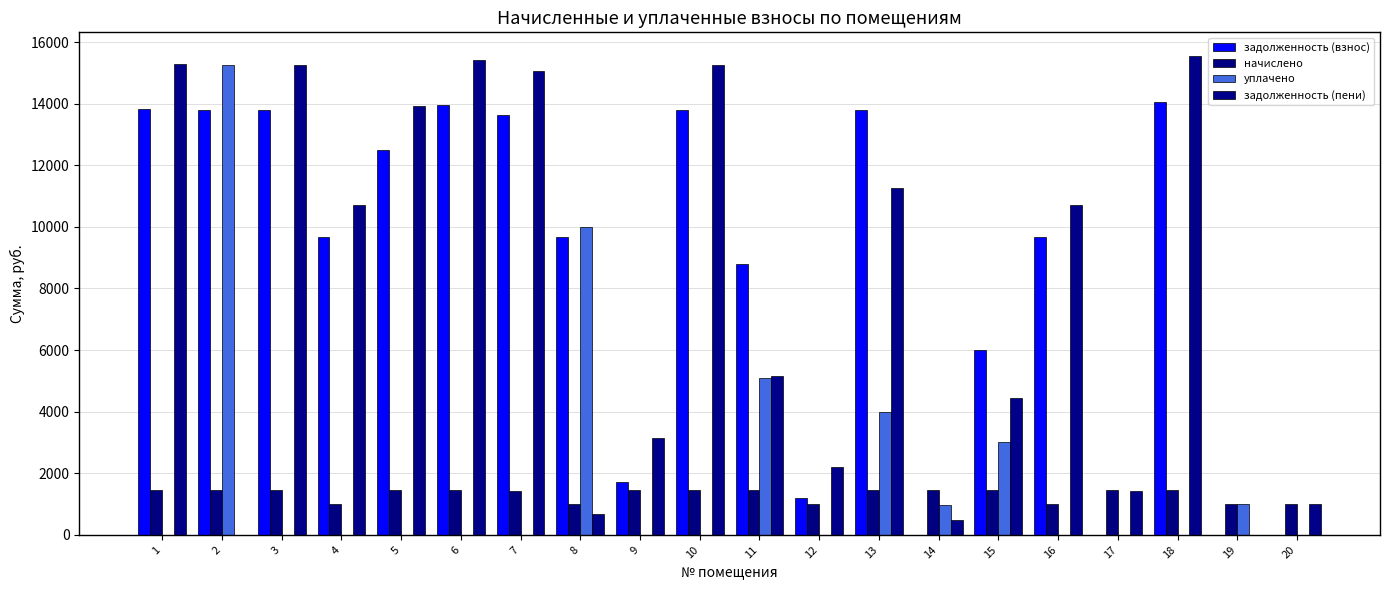

Reading left to right, extract all data points from this chart.

задолженность (взнос): 13838.2	13805.8	13805.8	9680.3	12484.9	13968.1	13643.3	9665.4	1701.9	13805.8	8805.8	1193.3	13805.8	1.7	5996.2	9680.3	0.0	14065.6	0.0	0.0
начислено: 1449.2	1445.9	1445.9	1013.8	1445.9	1462.9	1428.8	1013.8	1445.9	1445.9	1445.9	1013.8	1445.9	1445.9	1445.9	1013.8	1445.9	1473.1	1013.8	1013.8
уплачено: 0.0	15251.6	0.0	0.0	0.0	0.0	0.0	10003.3	0.0	0.0	5079.0	0.0	4000.0	960.0	3000.0	0.0	0.0	0.0	1016.0	0.0
задолженность (пени): 15287.4	0.0	15251.6	10694.1	13930.8	15431.0	15072.1	675.9	3147.8	15251.6	5172.6	2207.1	11251.6	487.6	4442.1	10694.1	1419.7	15538.6	0.0	1013.8